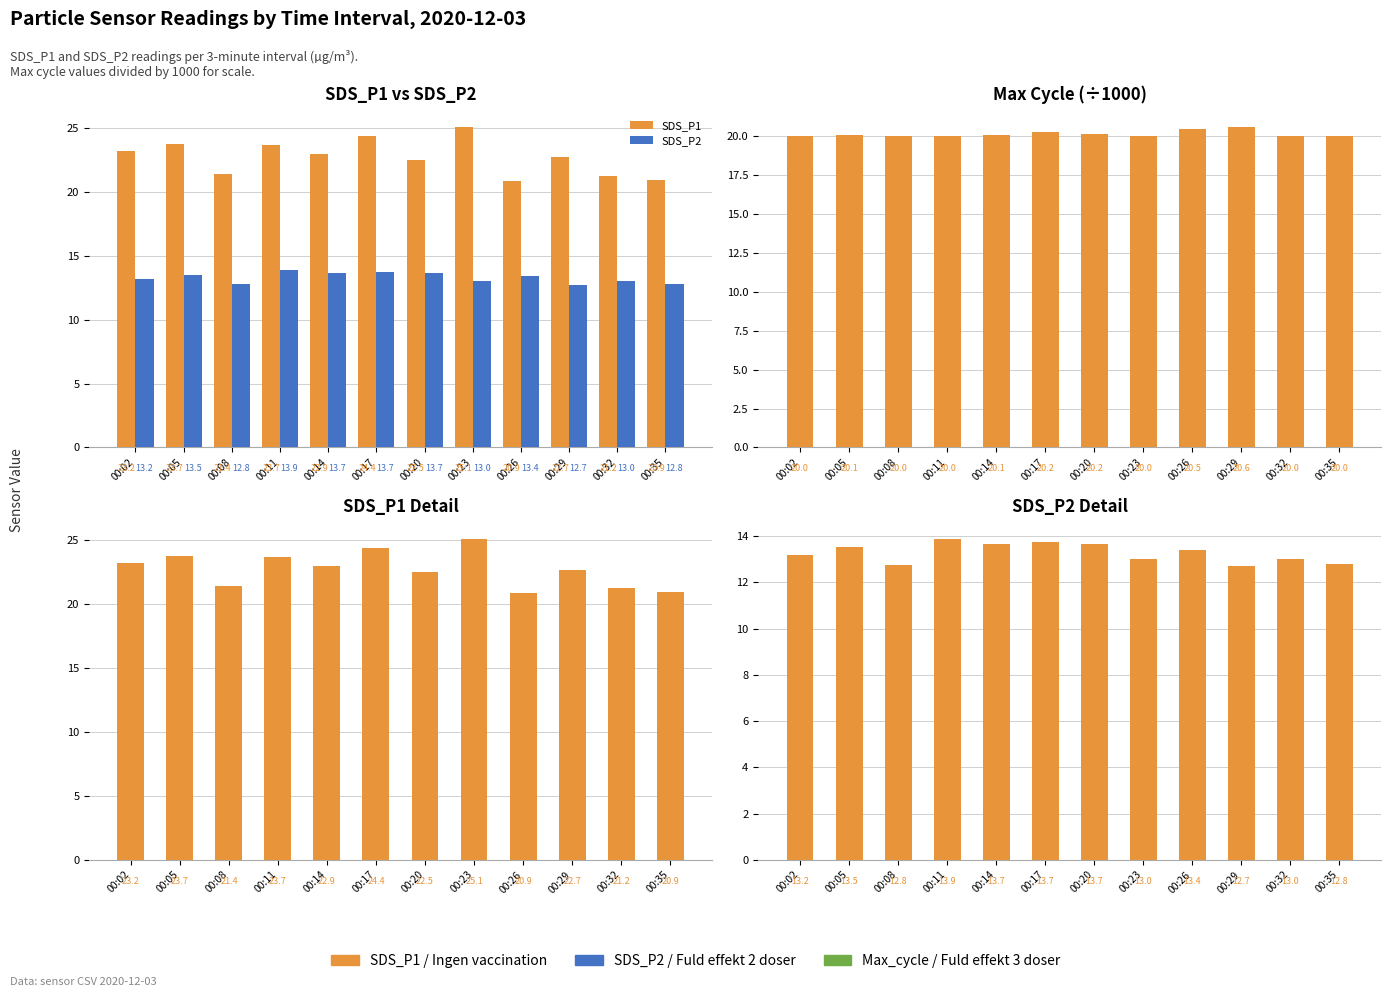

Reading right to left, transcribe all the data shown in this chart.

SDS_P1: 20.9	21.2	22.7	20.9	25.1	22.5	24.4	22.9	23.7	21.4	23.7	23.2
SDS_P2: 12.8	13.0	12.7	13.4	13.0	13.7	13.7	13.7	13.9	12.8	13.5	13.2
Max_cycle (k): 20.0	20.0	20.6	20.5	20.0	20.2	20.2	20.1	20.0	20.0	20.1	20.0